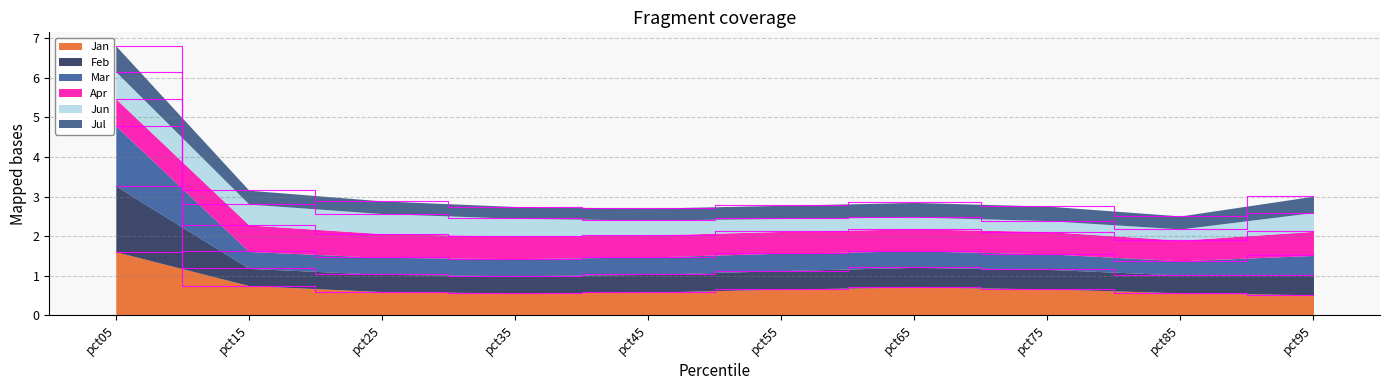

At which category is the sum across all series the highest?

pct05